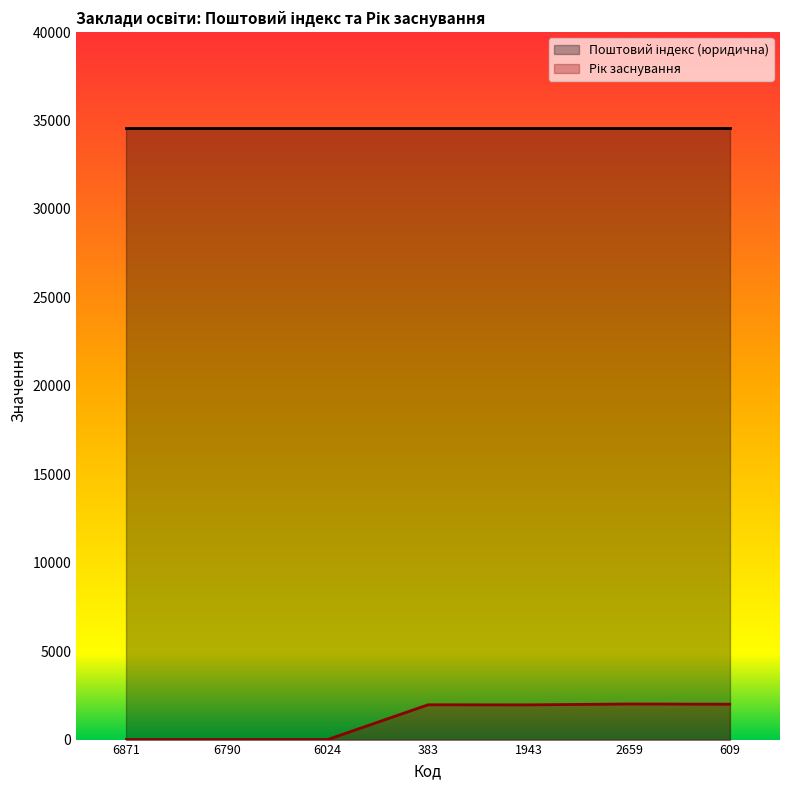

True or false: the data shows 2000 at 609.

True